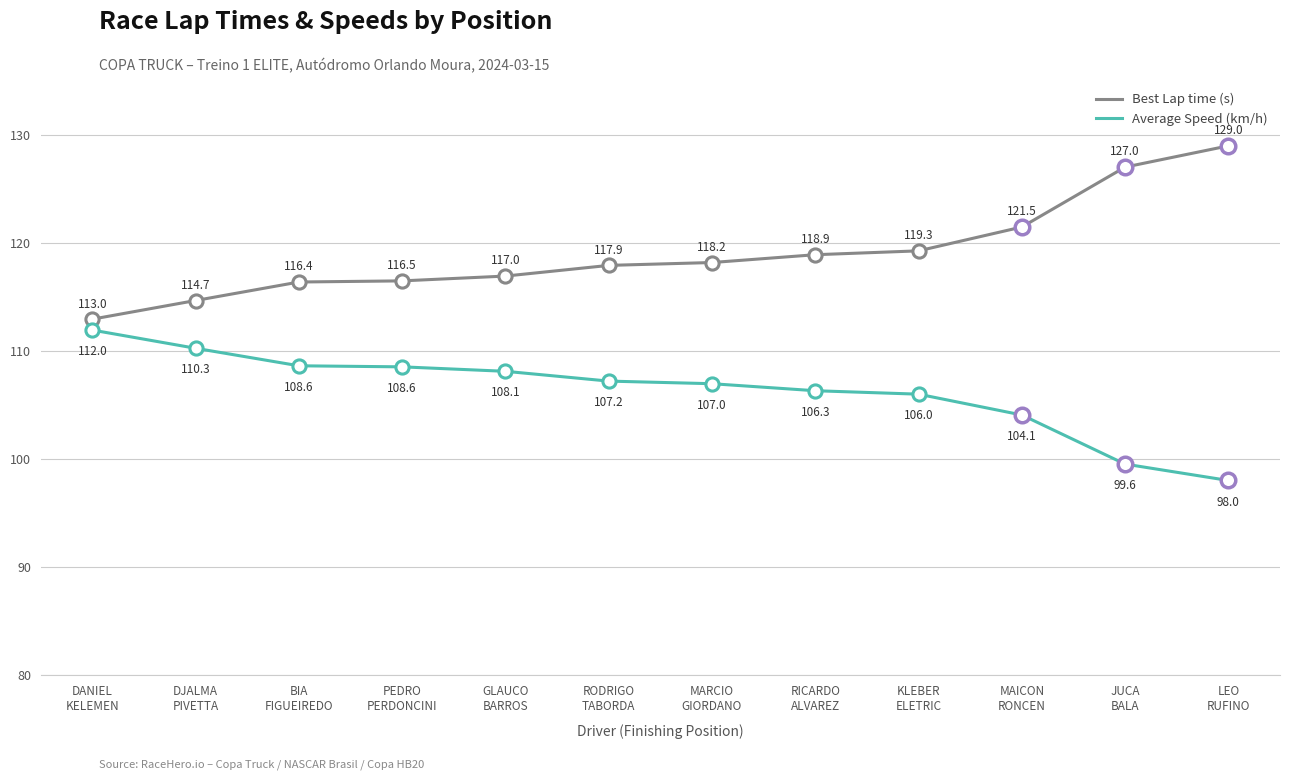

Which series has the largest range (max minus min)?

Best Lap time (s)